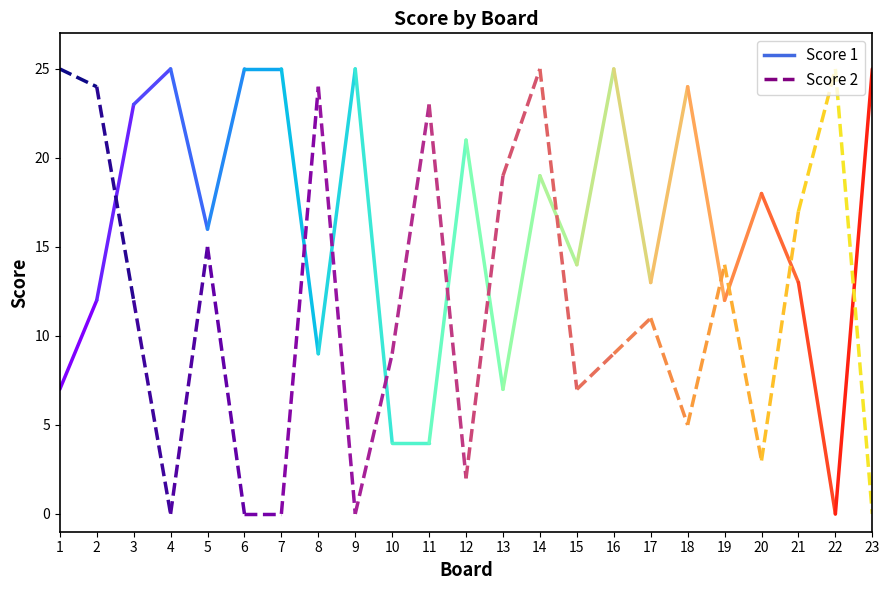

How many interior local valleys does the Score 1 series have?

7